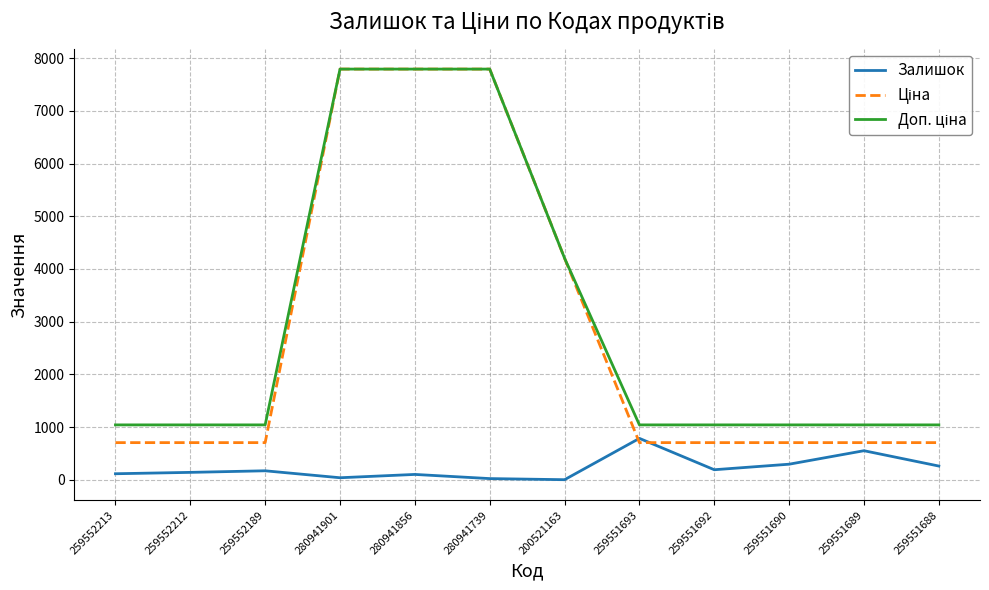

Is it true that Залишок equals 825.7 at 259551689?

False